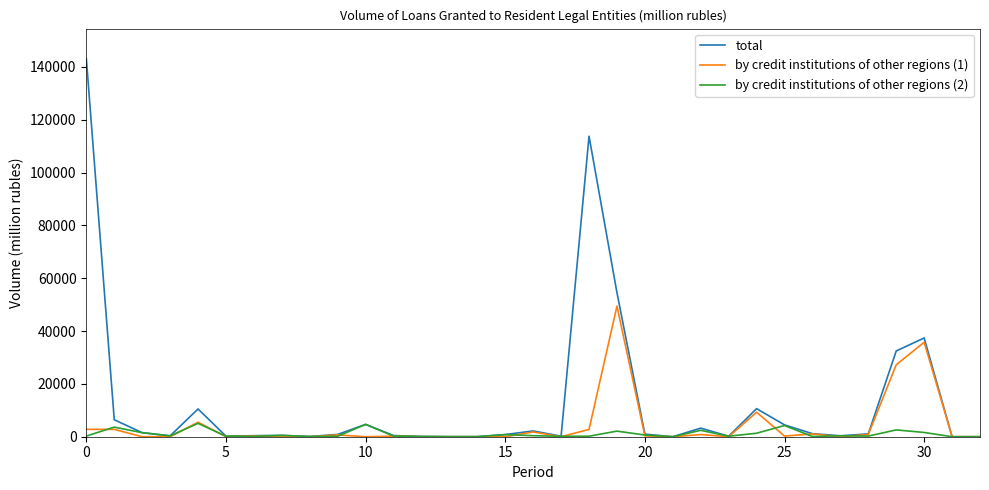

Which series has the widest spread of values?

total